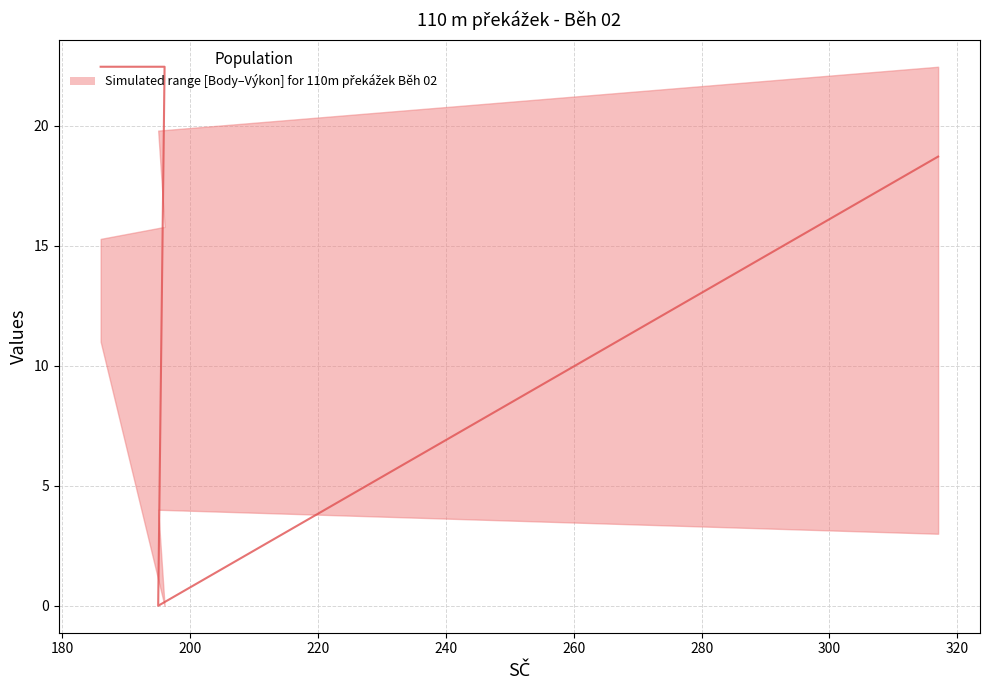

The chart shows a value of 40.1 at 160. True or false?

False